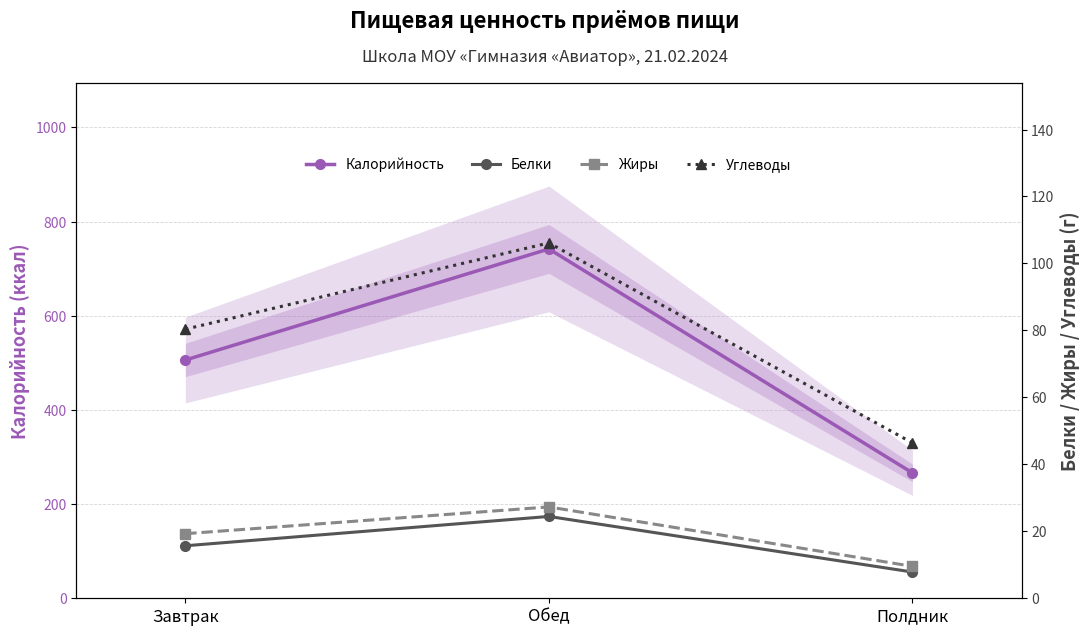

What is the total value across all series at Завтрак?

621.3